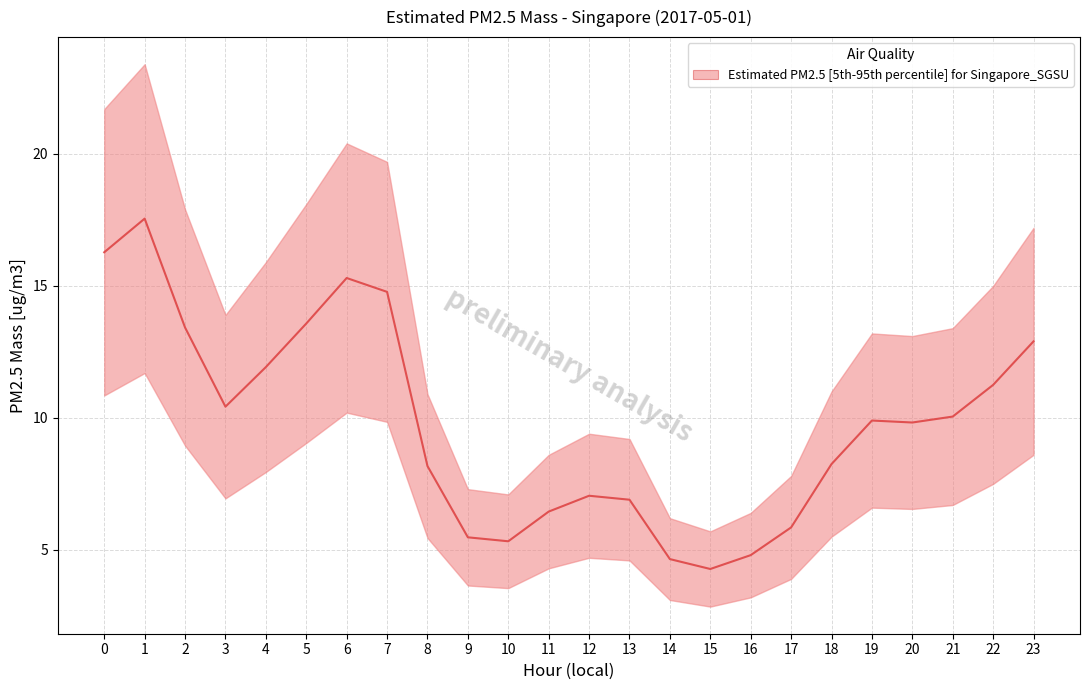

Is this an area chart (filled region under the line)?

No